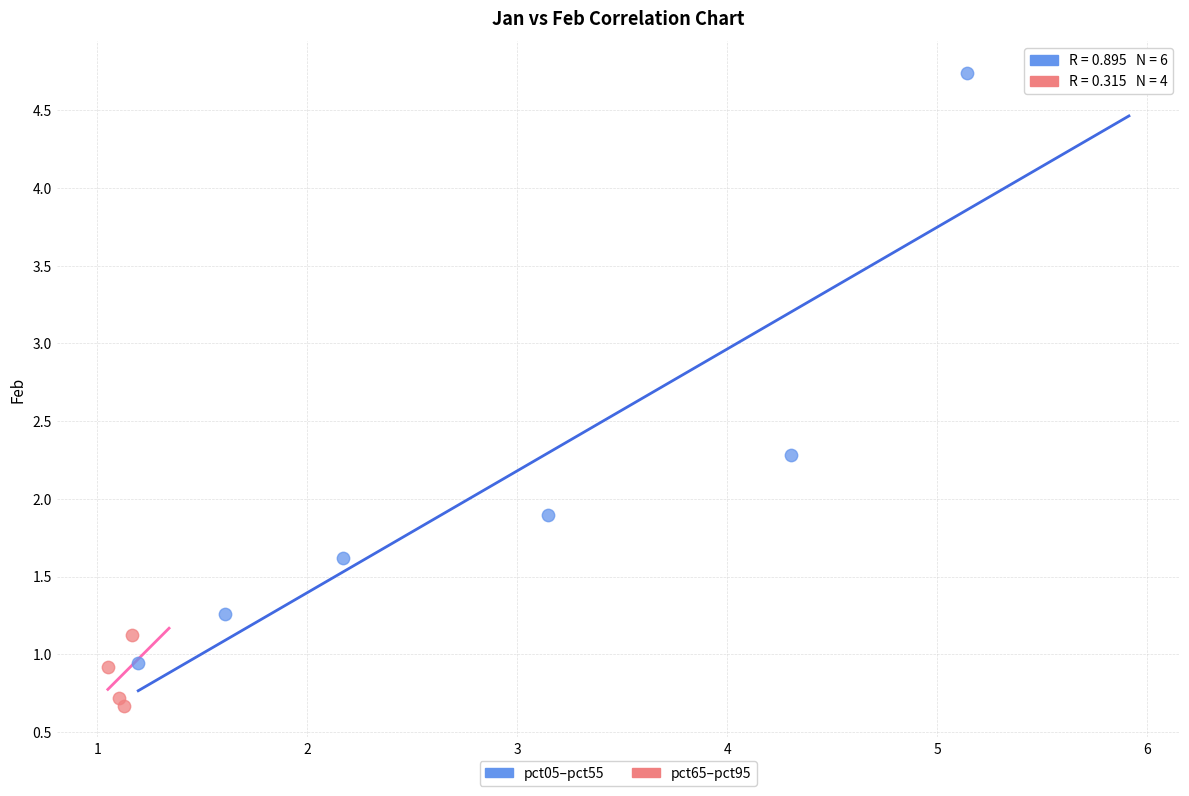

Which series reaches the minimum Y coordinate?

pct65–pct95